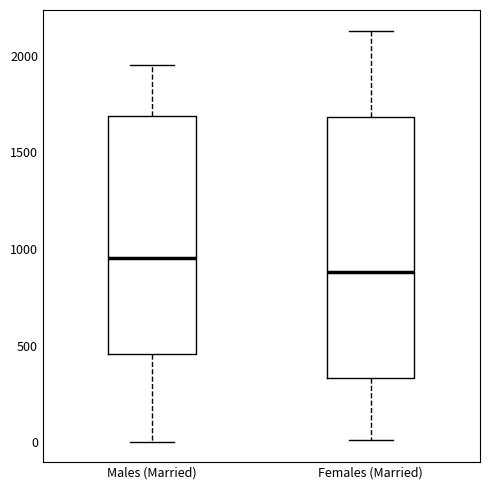

Which box is the tallest, from its lower edge to its upper edge?

Females (Married)